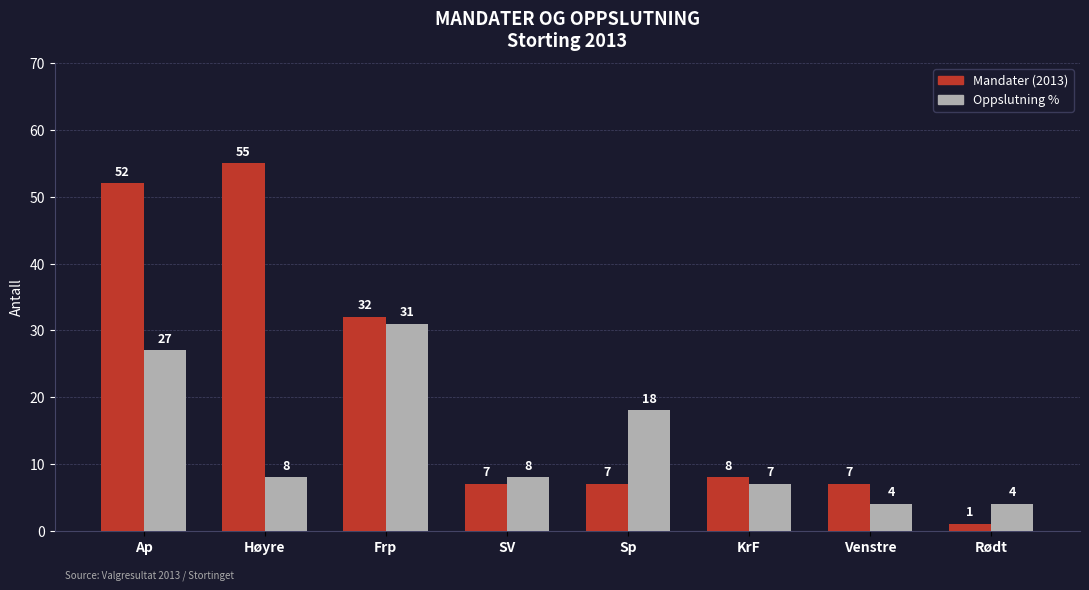

Which label corresponds to the largest value in the chart?

Høyre